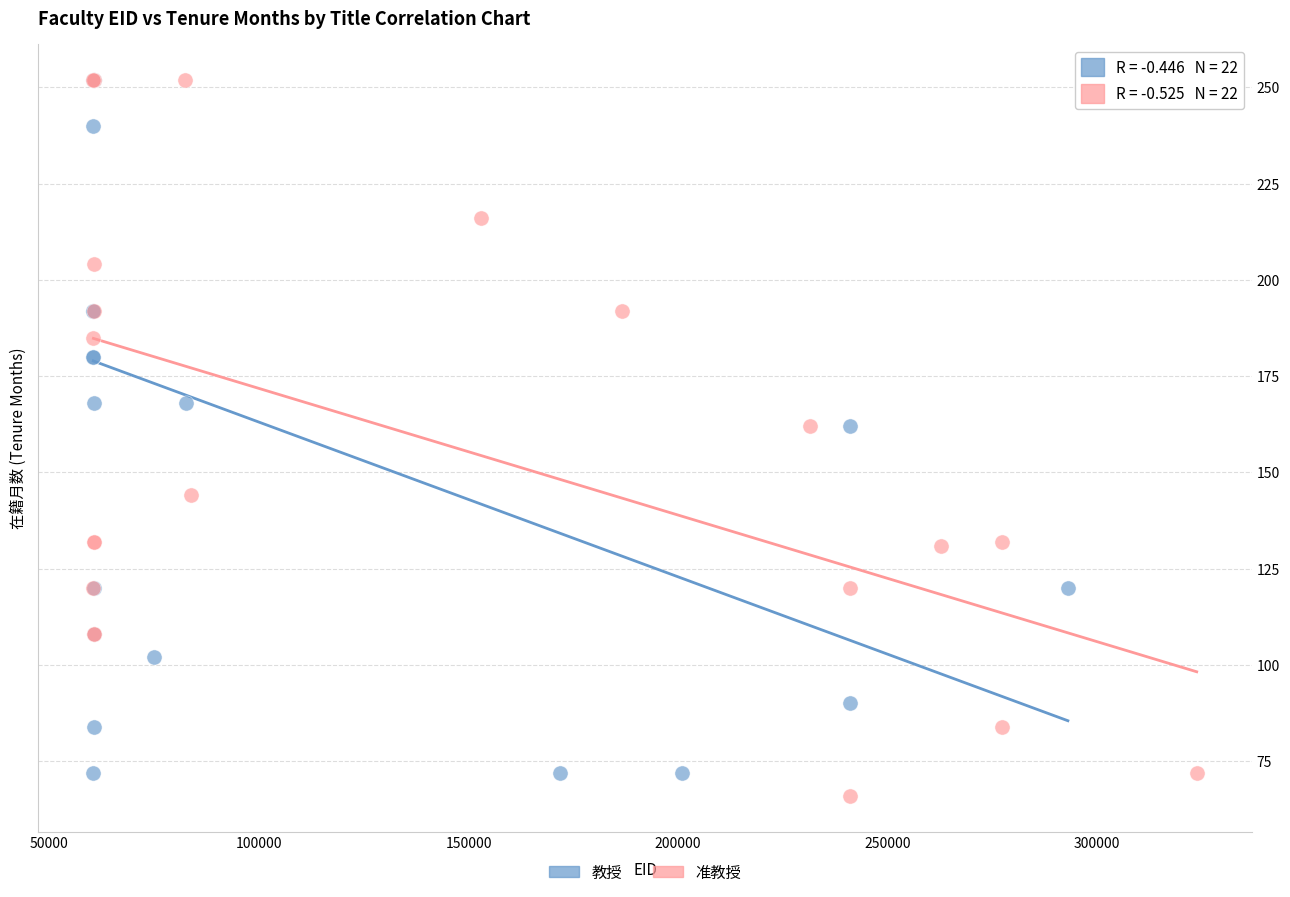

Which series reaches the minimum Y coordinate?

准教授